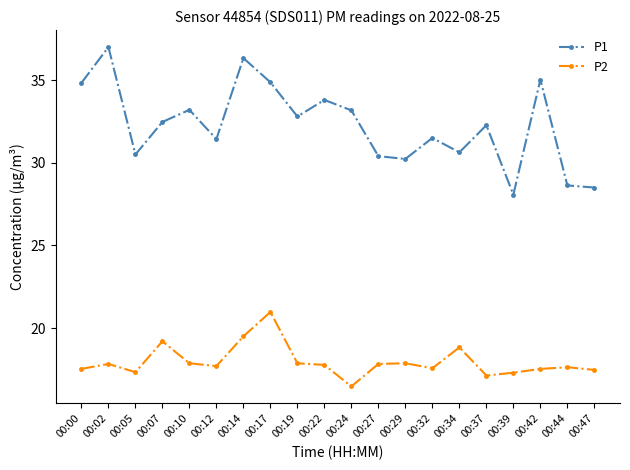

Is it true that P1 equals 28.6 at 00:44?

True